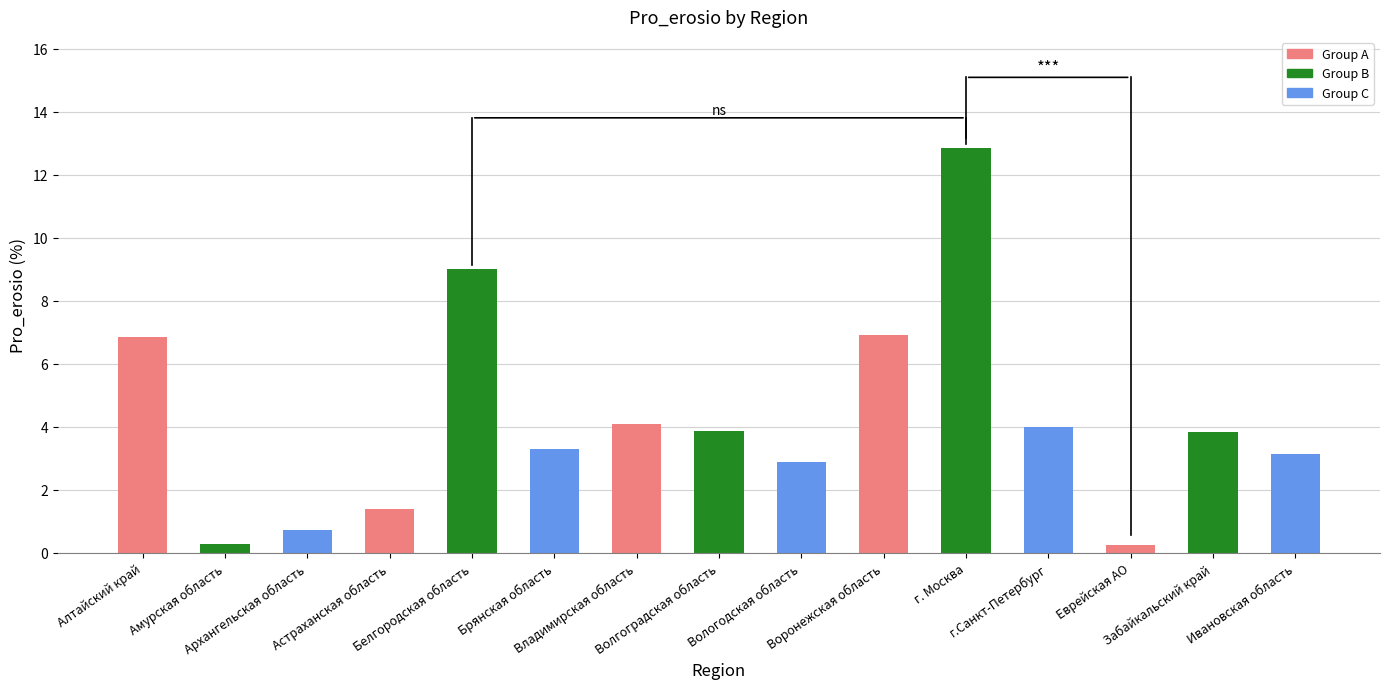

What position from the right is Алтайский край?

15